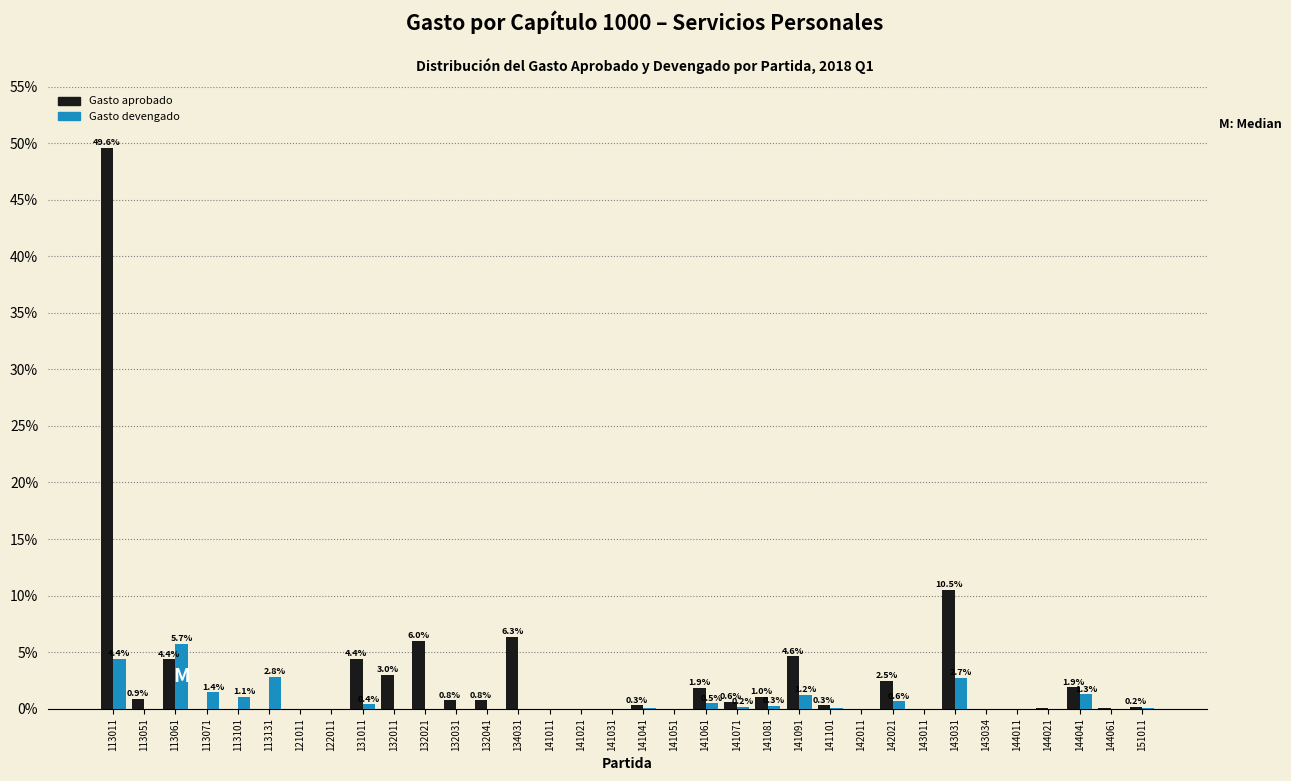

What is the sum of all Gasto devengado values?

22.9